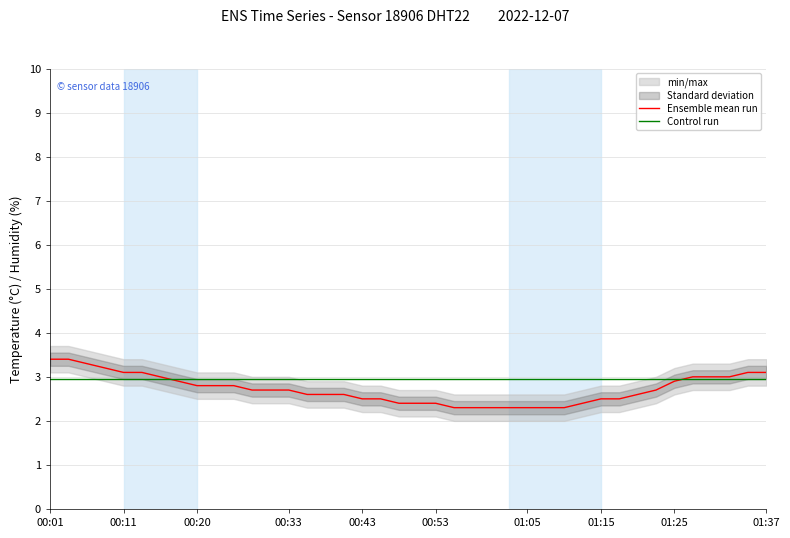

What is the sum of all Ensemble mean run values?

108.8